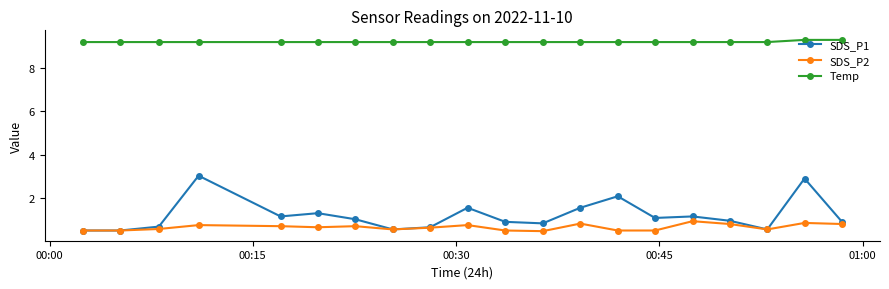

True or false: Temp and SDS_P2 intersect in this chart.

False